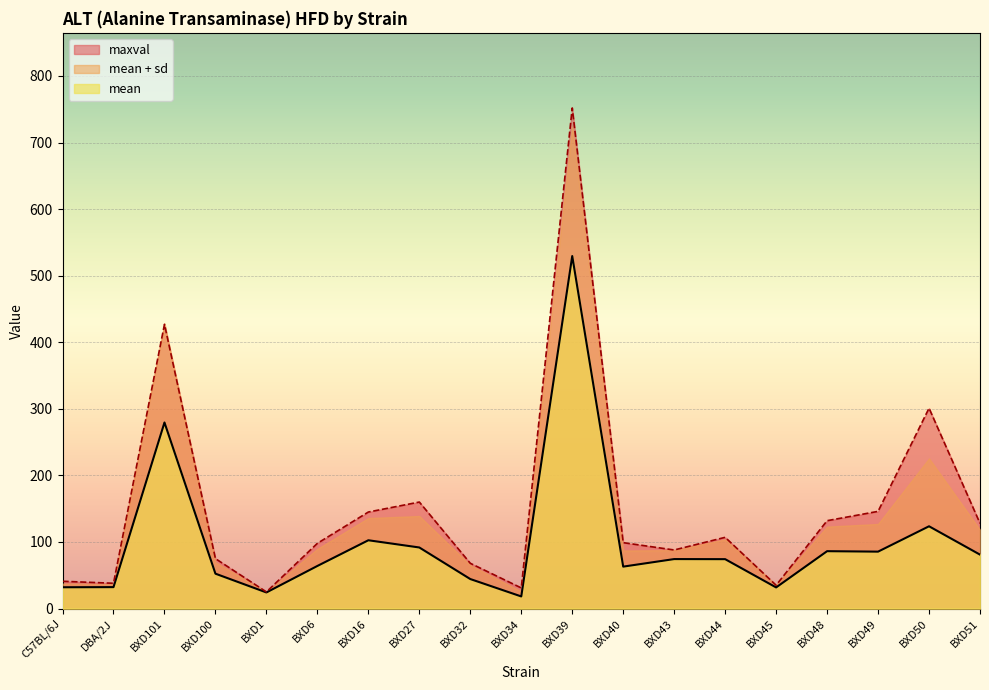

True or false: sd has a value of 59.8 at DBA/2J.

False